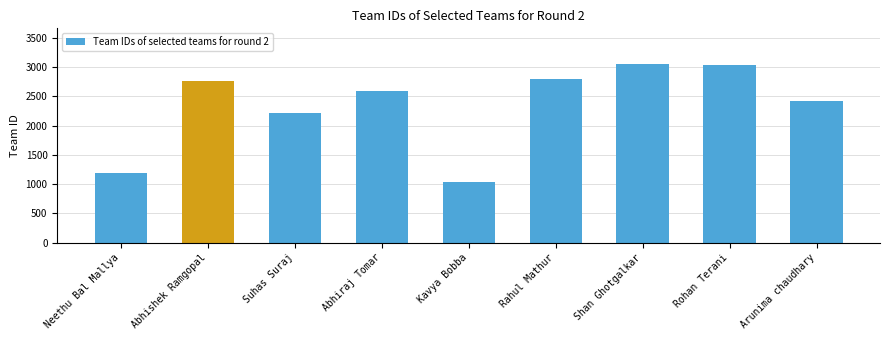

What is the greatest value displayed?

3054